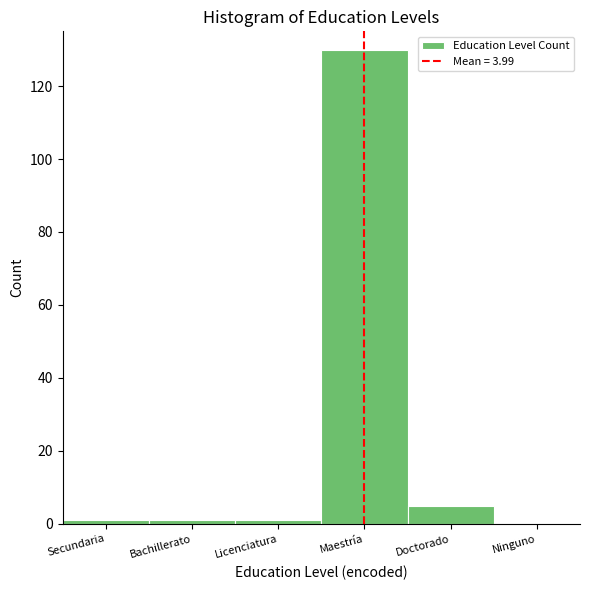

Reading left to right, extract all data points from this chart.

Secundaria=1	Bachillerato=1	Licenciatura=1	Maestría=130	Doctorado=5	Ninguno=0